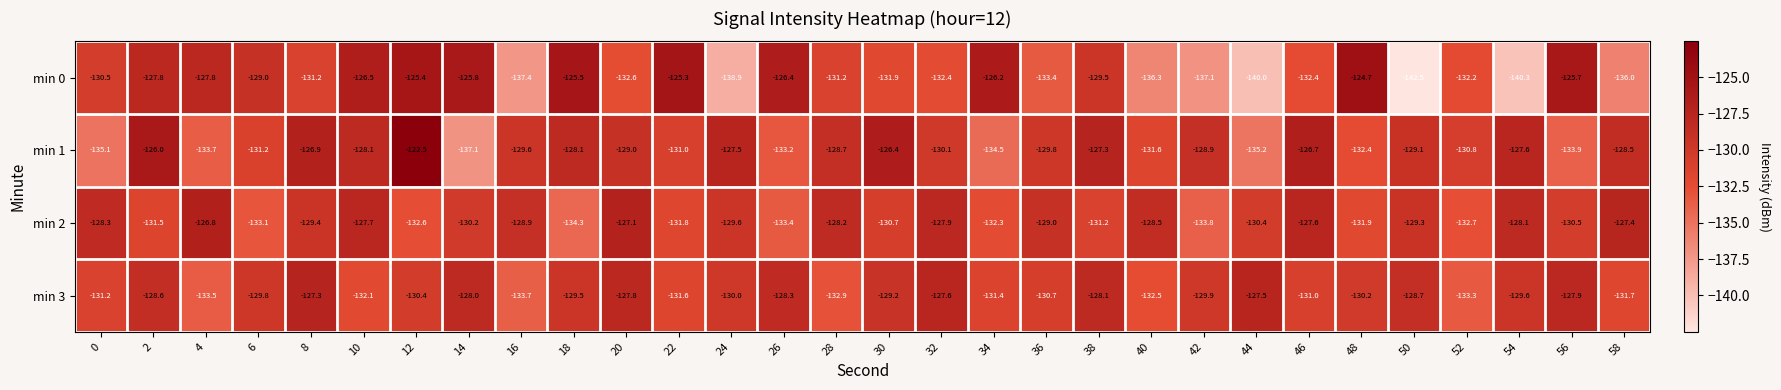

The value of min 2 at 58 is -127.4. True or false?

True